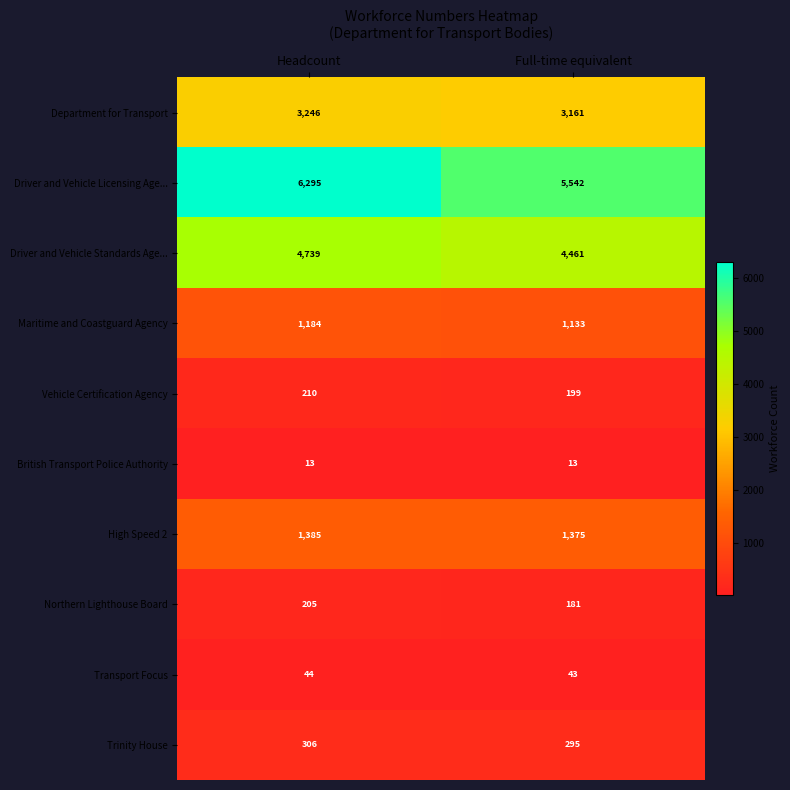

At Headcount, list the series in order from smallest to largest.

British Transport Police Authority, Transport Focus, Northern Lighthouse Board, Vehicle Certification Agency, Trinity House, Maritime and Coastguard Agency, High Speed 2, Department for Transport, Driver and Vehicle Standards Age..., Driver and Vehicle Licensing Age...